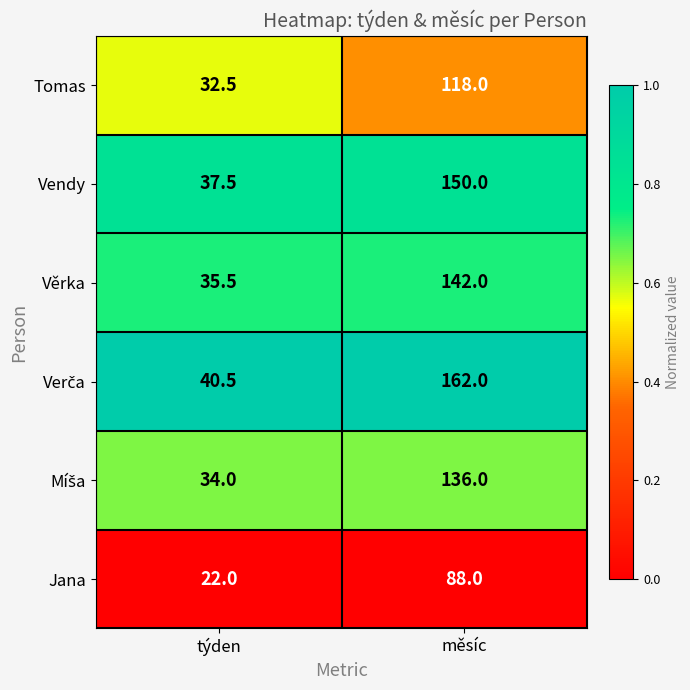

What is the sum of all Vendy values?

187.5